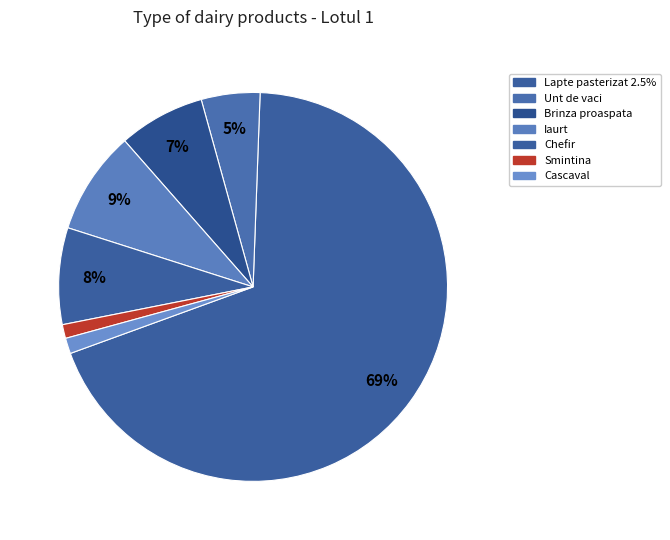

Which category has the biggest portion of the pie?

Lapte pasterizat 2.5%